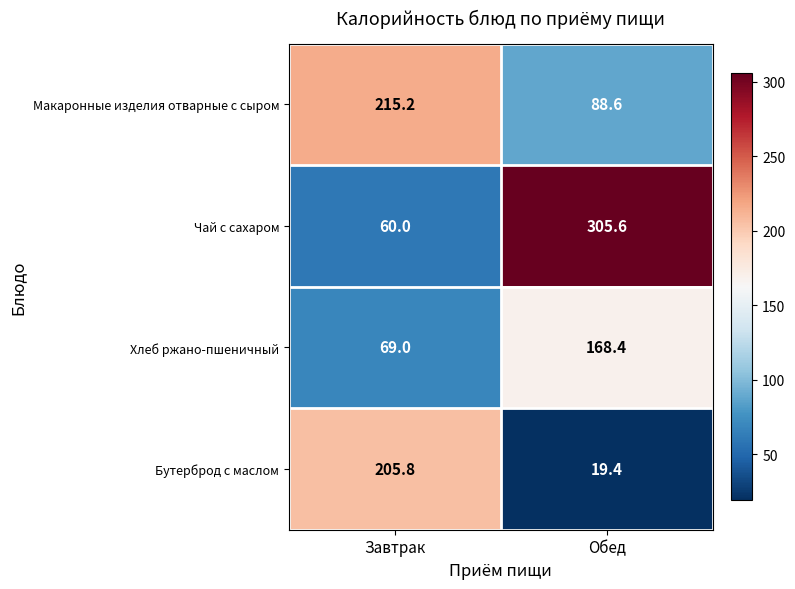

How many data points does each series have?

2